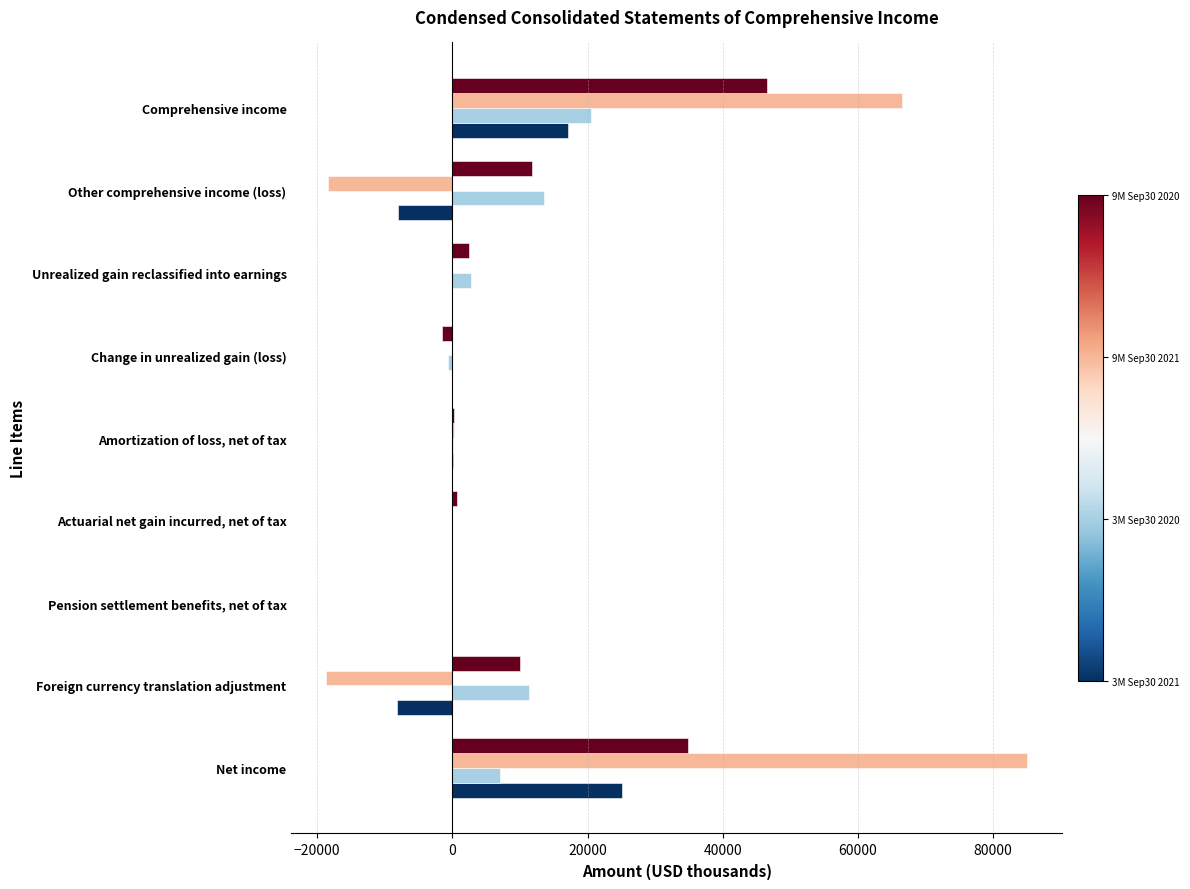

What is the total value across all series at Comprehensive income?

150660